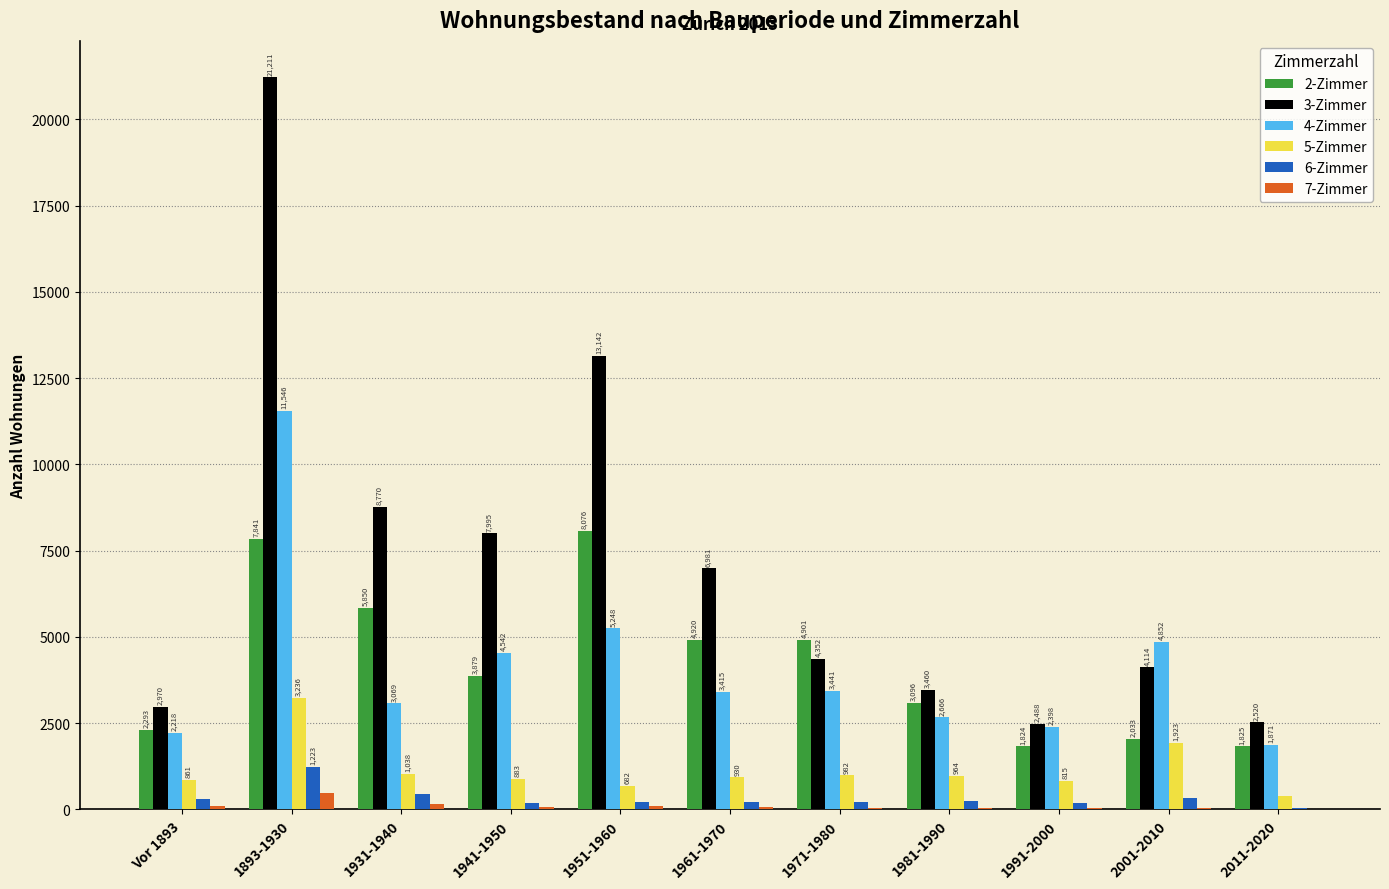

Which series changed the most between 1961-1970 and 2011-2020?

3-Zimmer